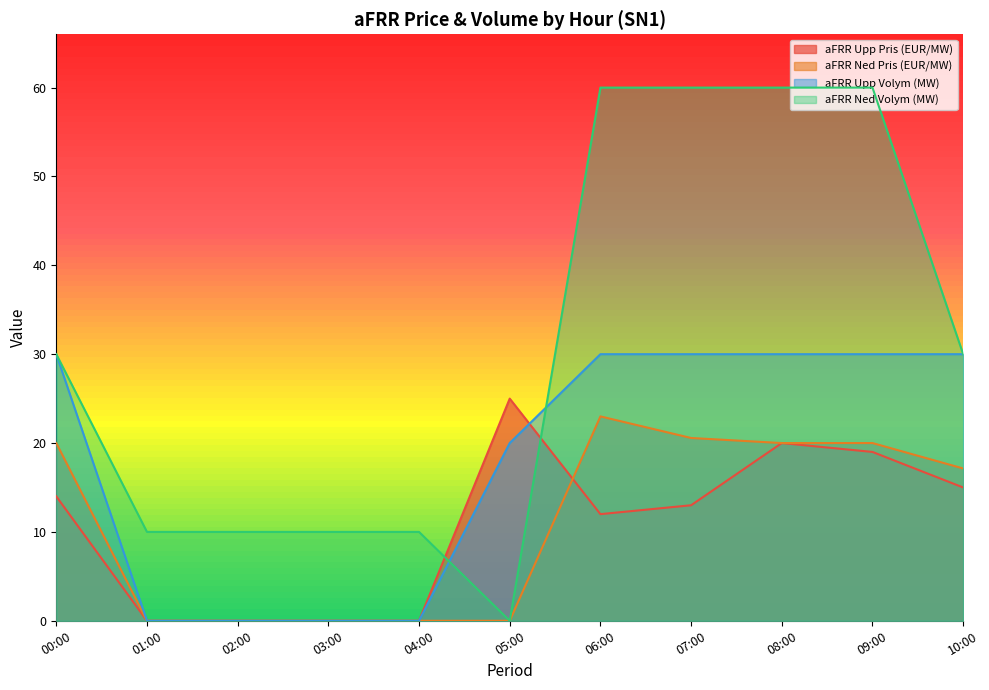

Rank the series by their maximum value, from highest to lowest.

aFRR Ned Volym (MW), aFRR Upp Volym (MW), aFRR Upp Pris (EUR/MW), aFRR Ned Pris (EUR/MW)